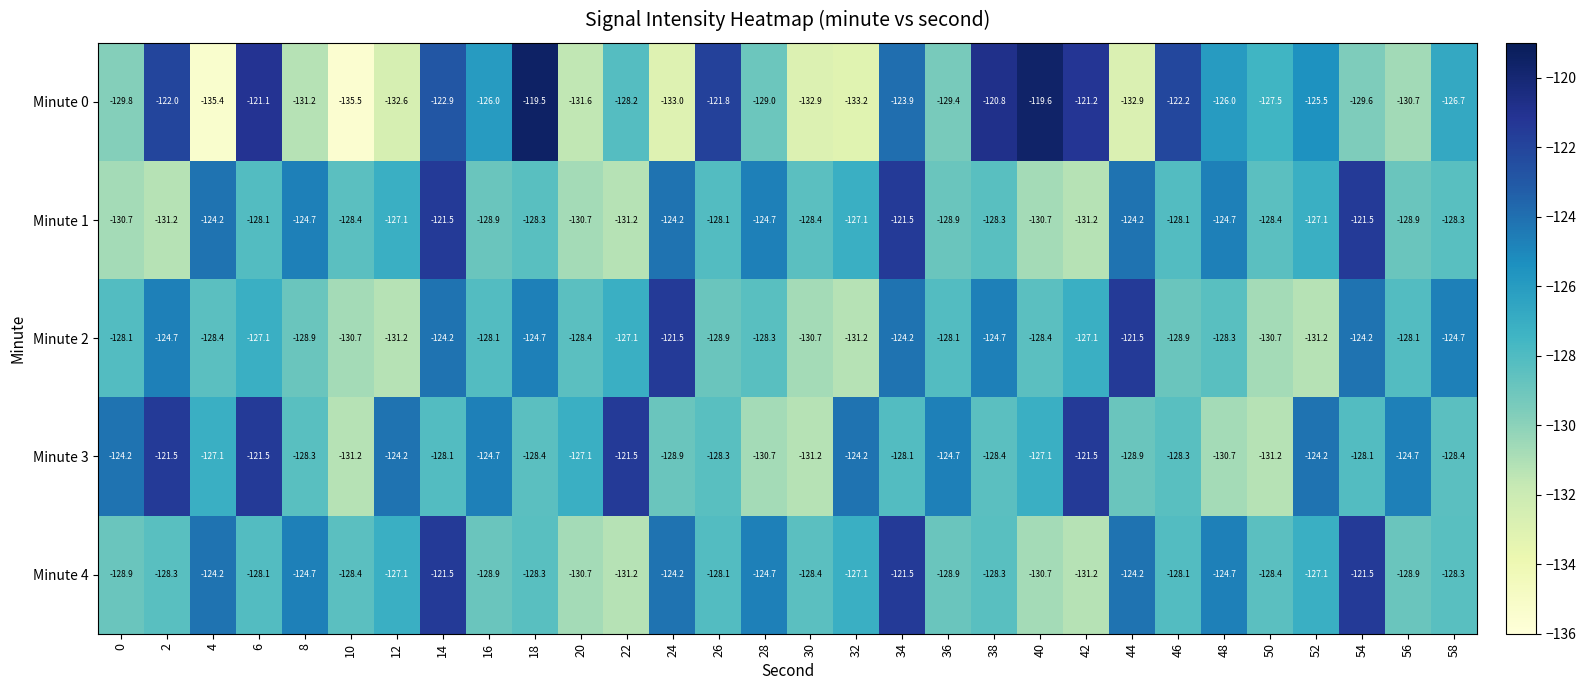

What is the sum of the Minute 1 values at 52 and 12?

-254.2